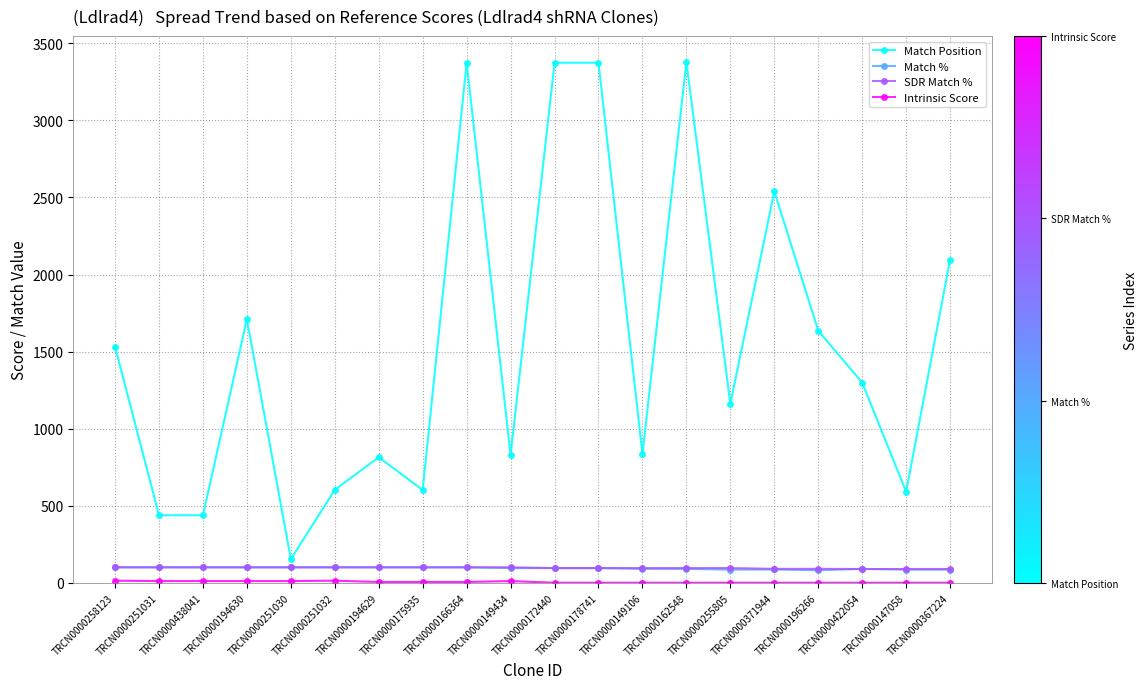

What is the lowest value of the Match % series?

81.0